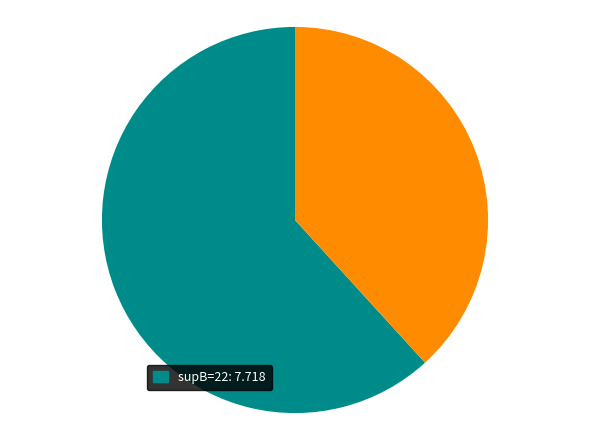

Is there a majority slice in this chart?

Yes